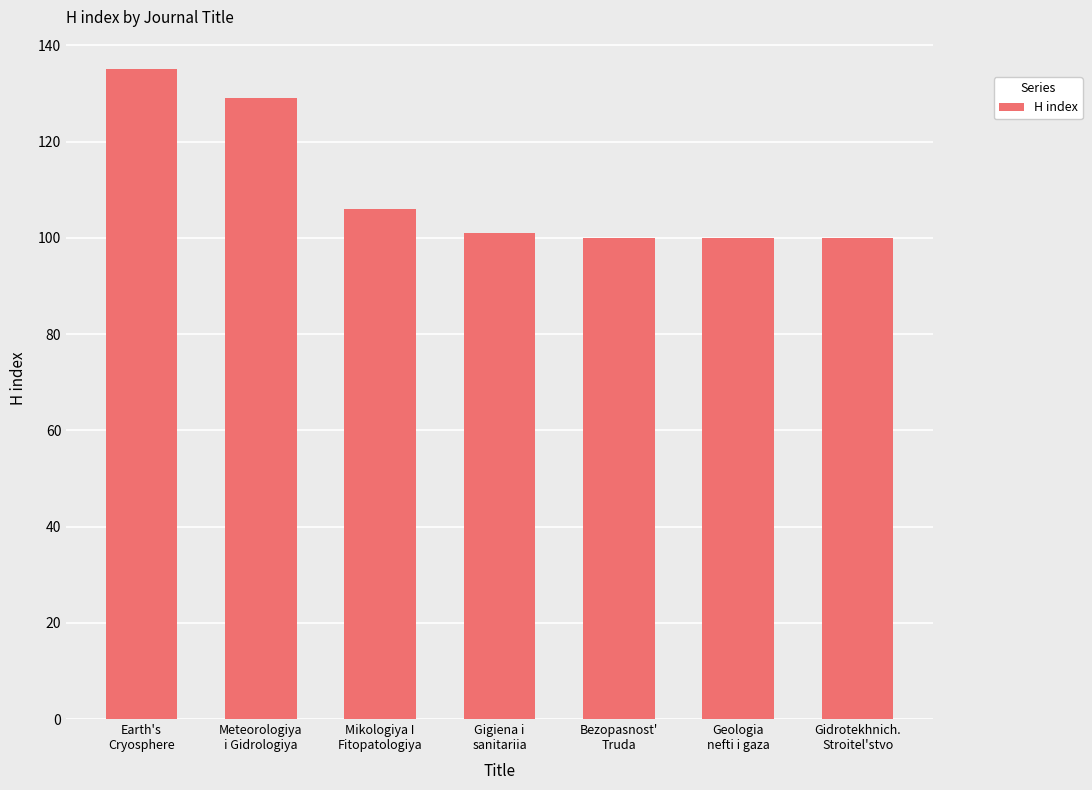

How many series are shown in this chart?

1